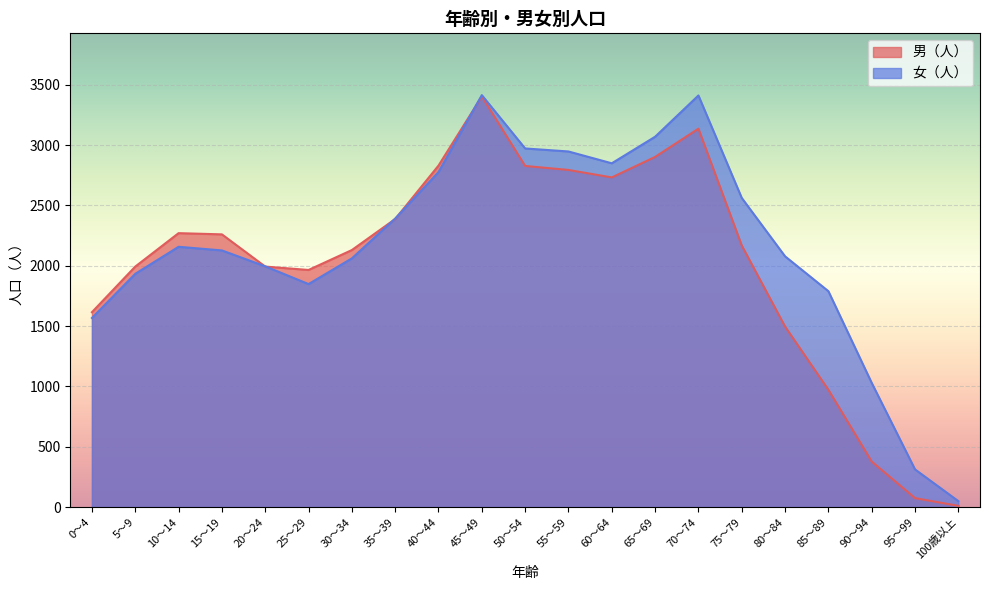

Which category has the highest value in the 男（人） series?

45～49